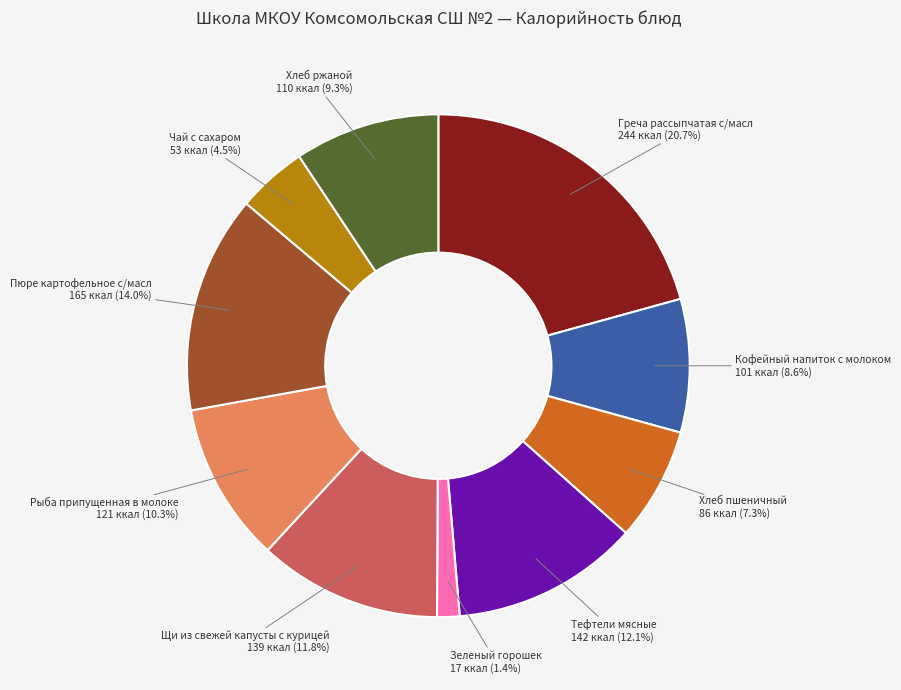

Is there a majority slice in this chart?

No